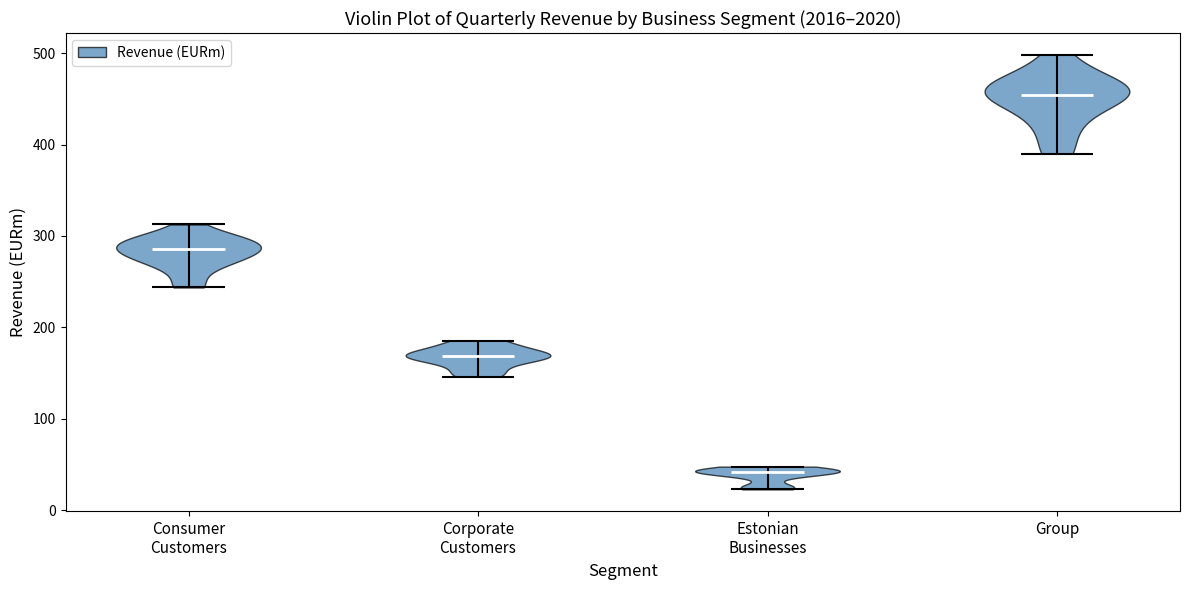

Reading left to right, read every violin against the y-axis: where its median line is, and the lowest and highest points it reaches. The values are not printed on the chart, so give them approximately, as read against the axis.

Consumer Customers: median line 290, lowest point 240, highest point 310
Corporate Customers: median line 170, lowest point 150, highest point 190
Estonian Businesses: median line 40, lowest point 20, highest point 50
Group: median line 450, lowest point 390, highest point 500